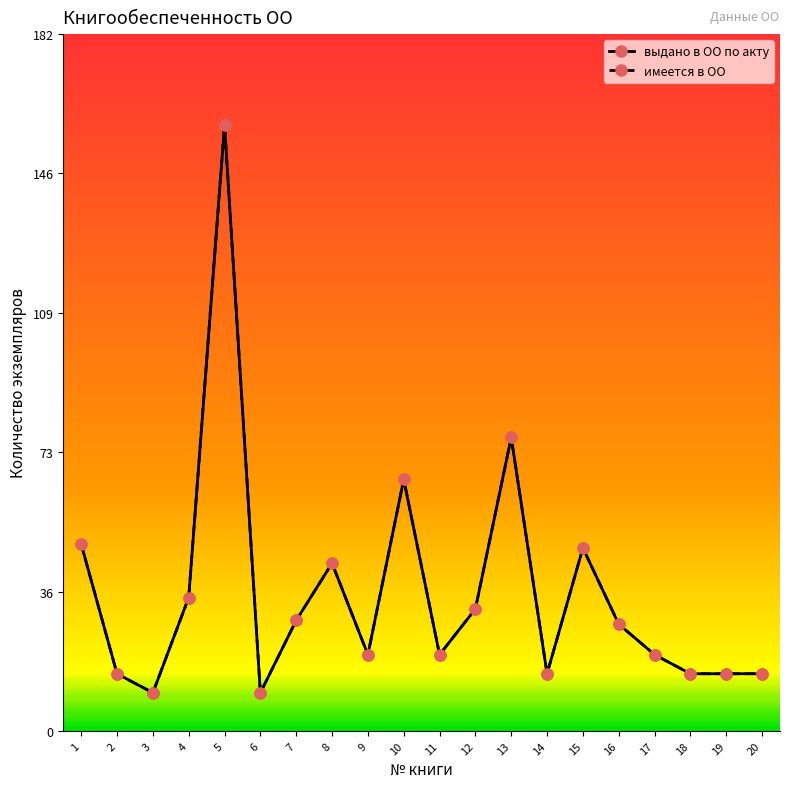

Is this an area chart (filled region under the line)?

No